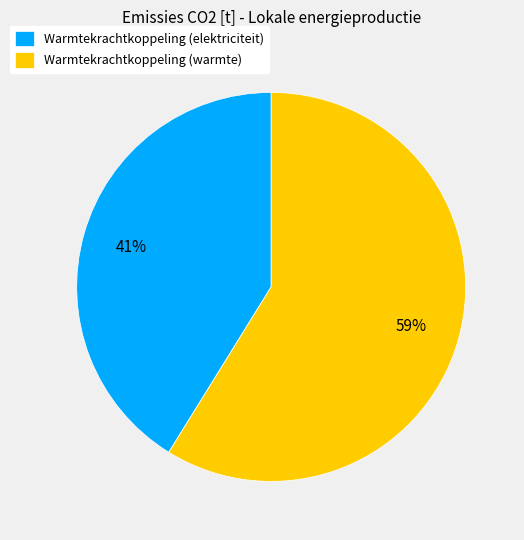

Do Warmtekrachtkoppeling (warmte) and Warmtekrachtkoppeling (elektriciteit) together represent more than half of the pie?

Yes